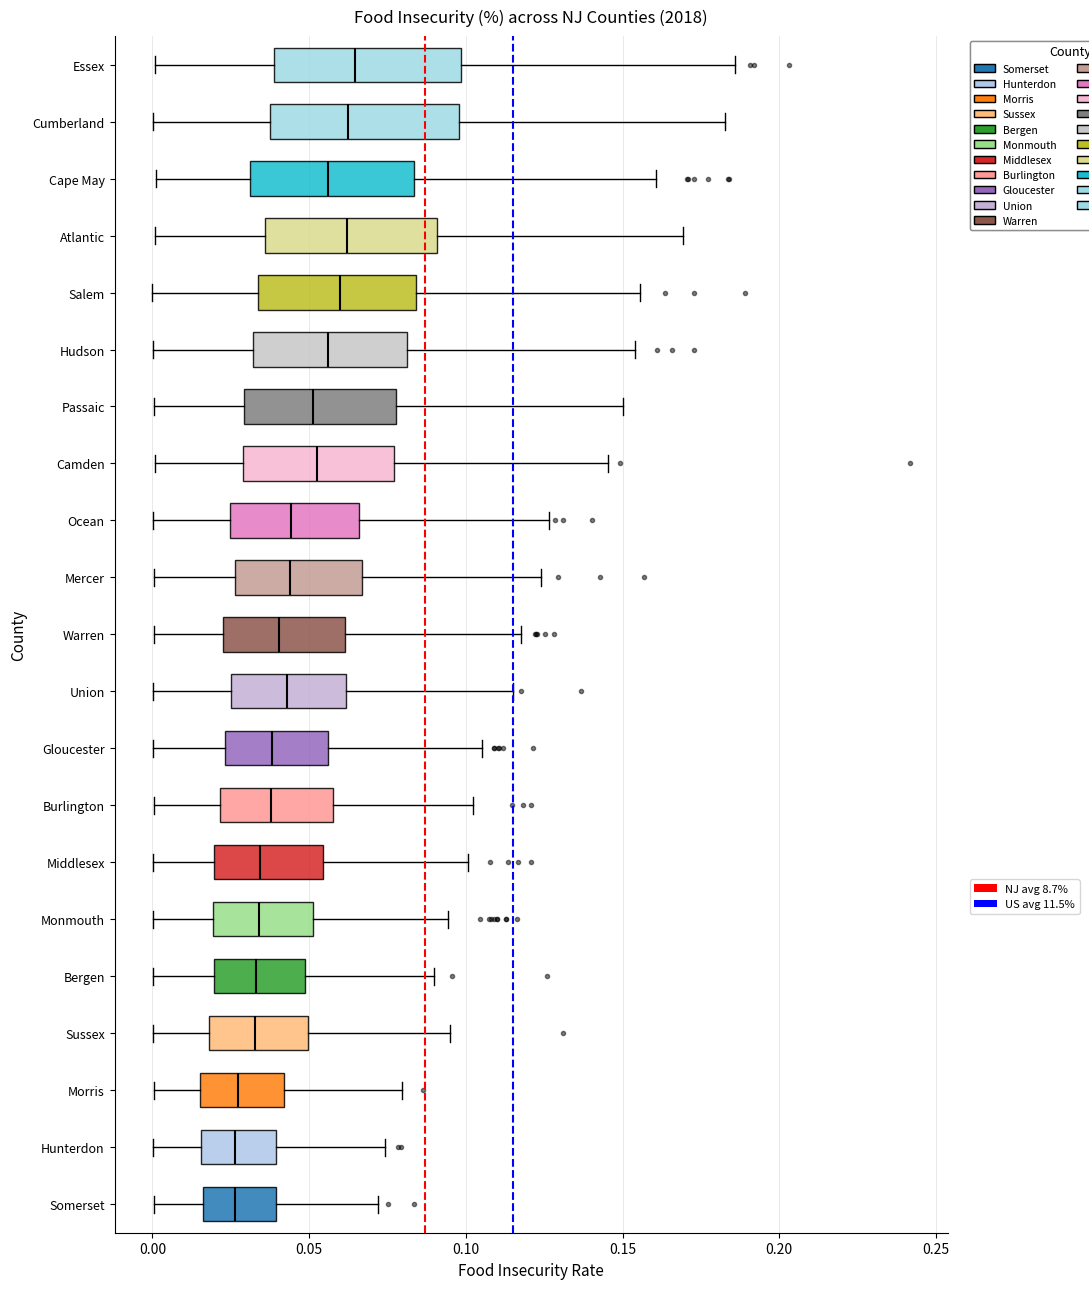

Reading bottom to top, transcribe this box plot: for each box, give where its median line is, the range the box spans, and where its two whiskers end, as read against the x-axis. The values are not printed on the chart, so give them approximately, as read against the axis.

Somerset: median 0.025, box 0.015 to 0.040, whiskers 0.000 to 0.070
Hunterdon: median 0.025, box 0.015 to 0.040, whiskers 0.000 to 0.075
Morris: median 0.025, box 0.015 to 0.040, whiskers 0.000 to 0.080
Sussex: median 0.035, box 0.020 to 0.050, whiskers 0.000 to 0.095
Bergen: median 0.035, box 0.020 to 0.050, whiskers 0.000 to 0.090
Monmouth: median 0.035, box 0.020 to 0.050, whiskers 0.000 to 0.095
Middlesex: median 0.035, box 0.020 to 0.055, whiskers 0.000 to 0.100
Burlington: median 0.040, box 0.020 to 0.060, whiskers 0.000 to 0.100
Gloucester: median 0.040, box 0.025 to 0.055, whiskers 0.000 to 0.105
Union: median 0.045, box 0.025 to 0.060, whiskers 0.000 to 0.115
Warren: median 0.040, box 0.020 to 0.060, whiskers 0.000 to 0.120
Mercer: median 0.045, box 0.025 to 0.065, whiskers 0.000 to 0.125
Ocean: median 0.045, box 0.025 to 0.065, whiskers 0.000 to 0.125
Camden: median 0.050, box 0.030 to 0.075, whiskers 0.000 to 0.145
Passaic: median 0.050, box 0.030 to 0.080, whiskers 0.000 to 0.150
Hudson: median 0.055, box 0.030 to 0.080, whiskers 0.000 to 0.155
Salem: median 0.060, box 0.035 to 0.085, whiskers 0.000 to 0.155
Atlantic: median 0.060, box 0.035 to 0.090, whiskers 0.000 to 0.170
Cape May: median 0.055, box 0.030 to 0.085, whiskers 0.000 to 0.160
Cumberland: median 0.065, box 0.035 to 0.100, whiskers 0.000 to 0.185
Essex: median 0.065, box 0.040 to 0.100, whiskers 0.000 to 0.185